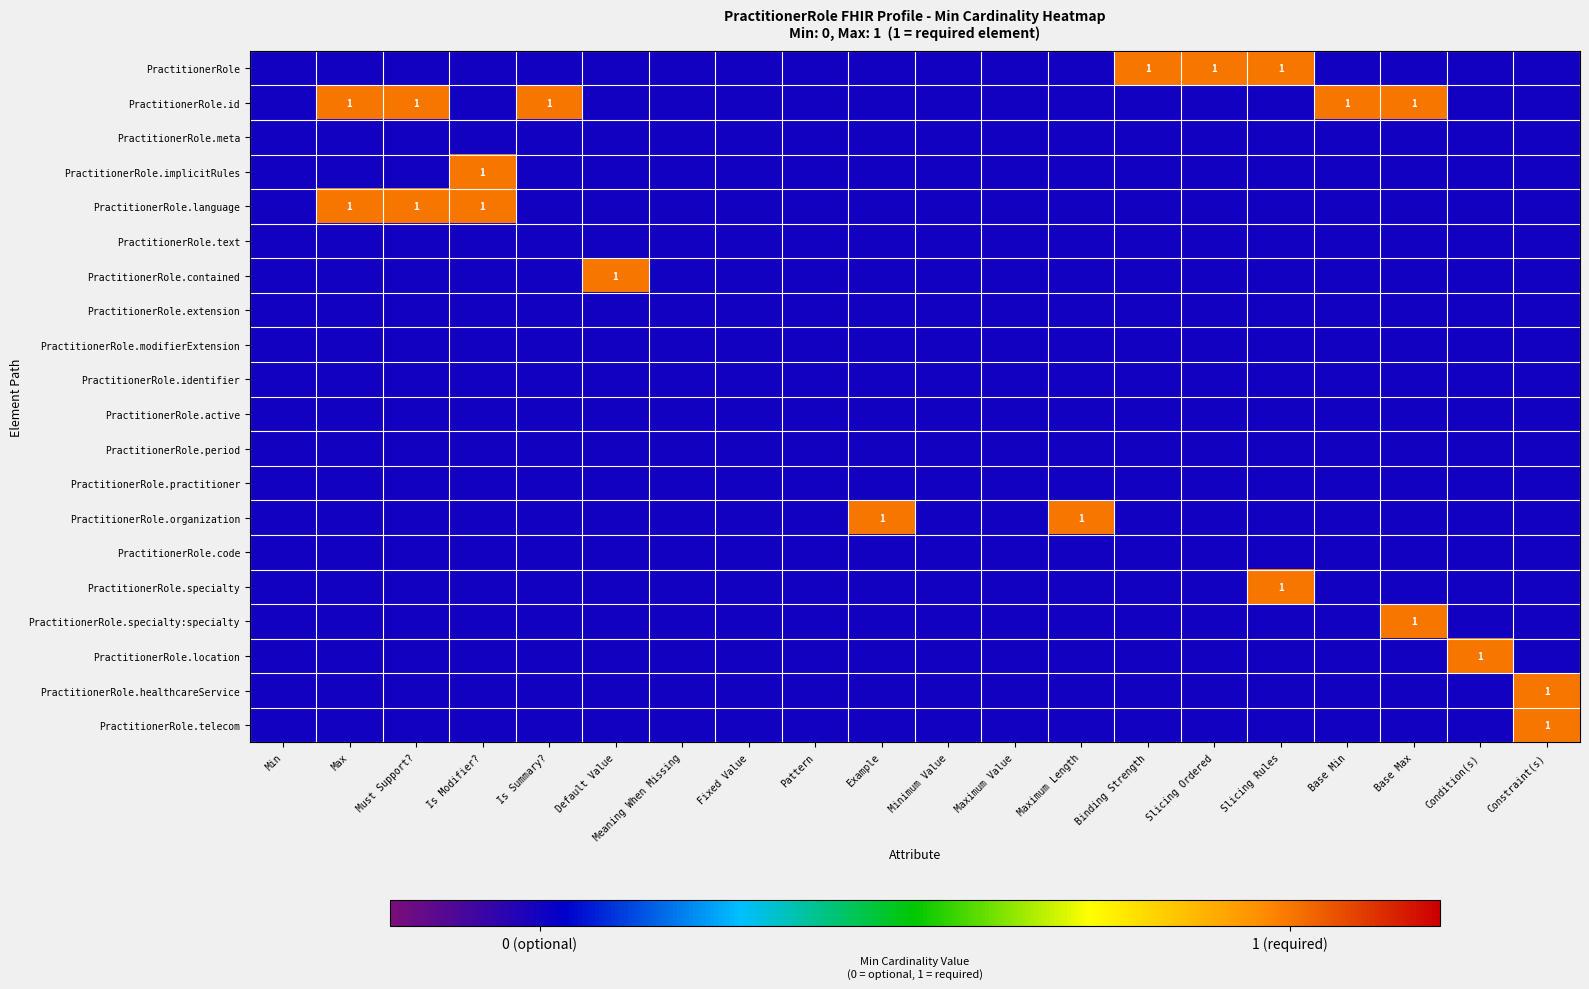

Which series changed the most between Must Support? and Binding Strength?

PractitionerRole